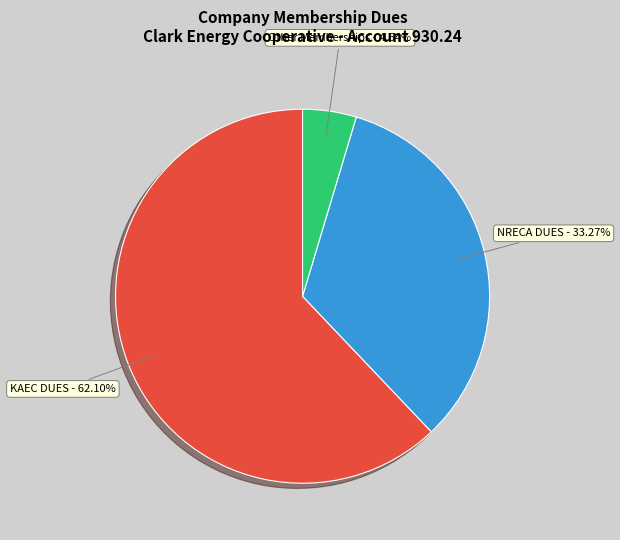

Does any single category account for the majority?

Yes